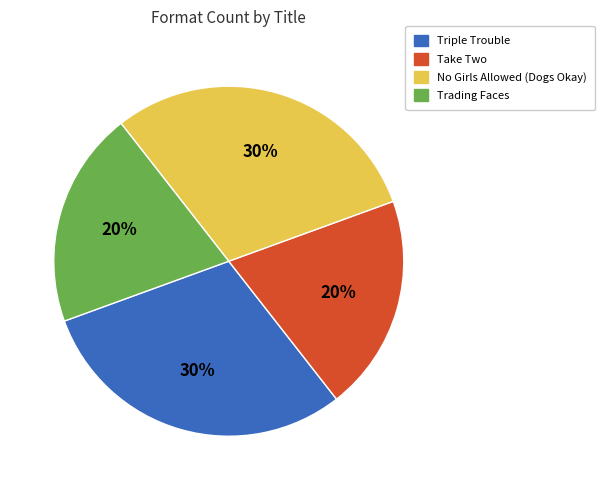

The No Girls Allowed (Dogs Okay) slice represents 30% of the pie. True or false?

True